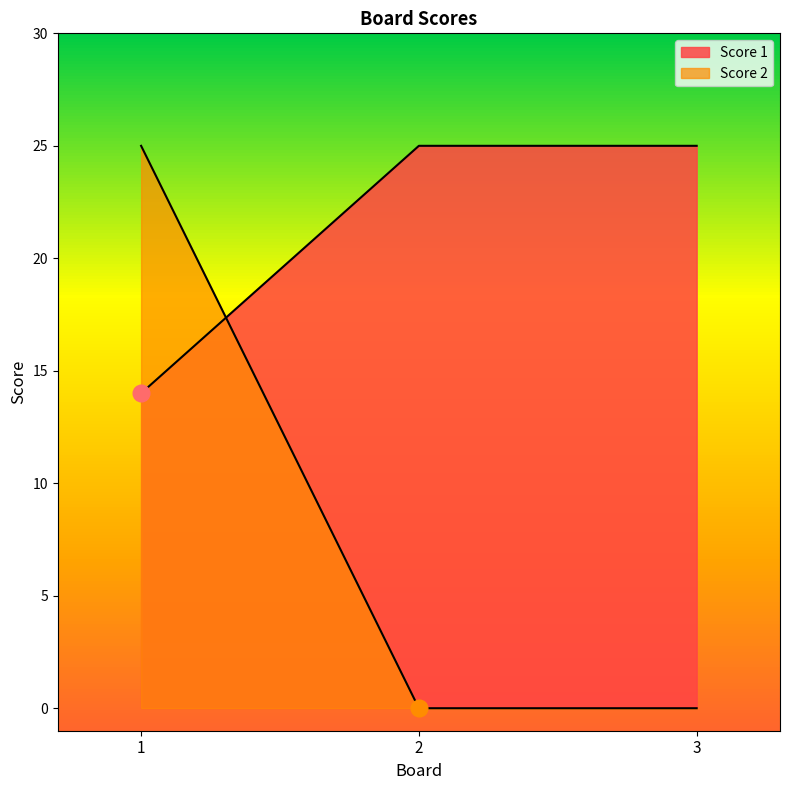

What is the value of the Score 1 point at the 2nd from the left?

25